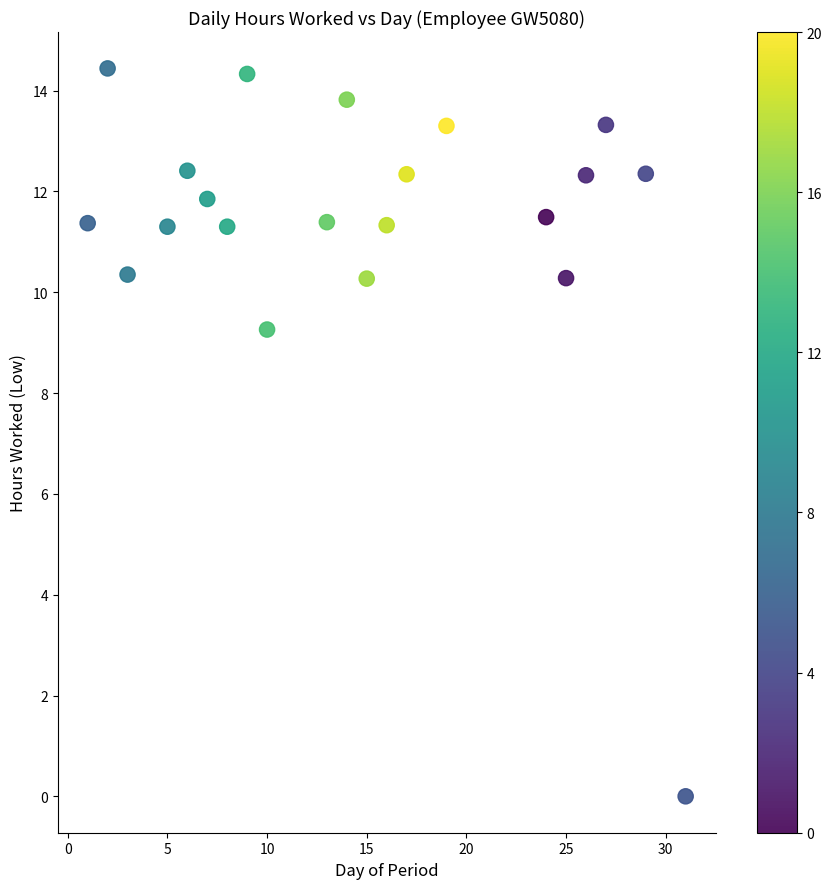

What Y value in the scatter plot is closest to 7?

9.3